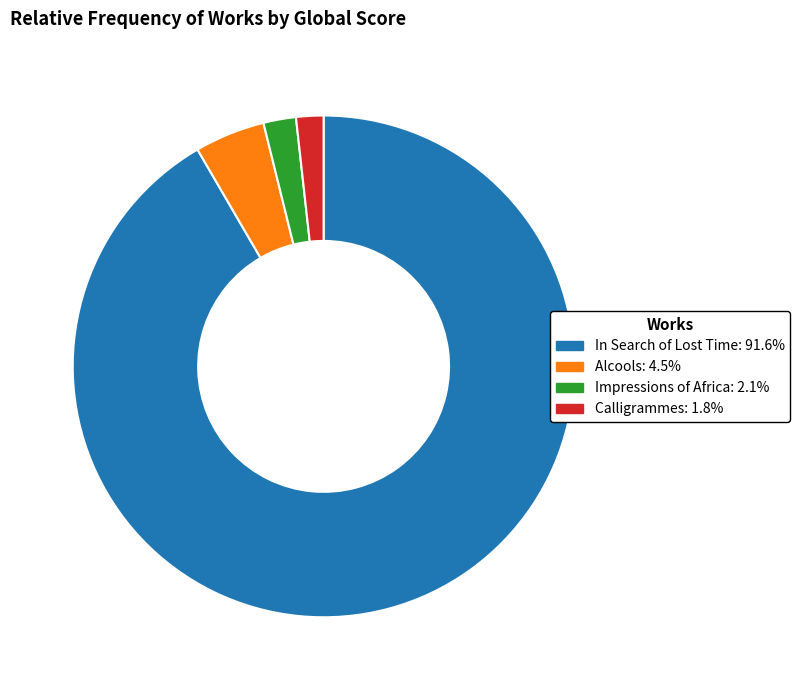

Count the number of slices in the pie.

4